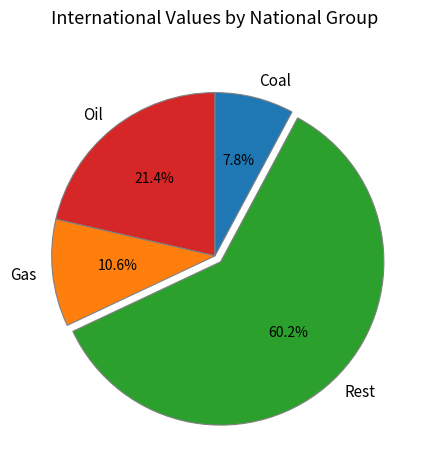

What is the ratio of the value at Oil to the value at Gas?

2.0